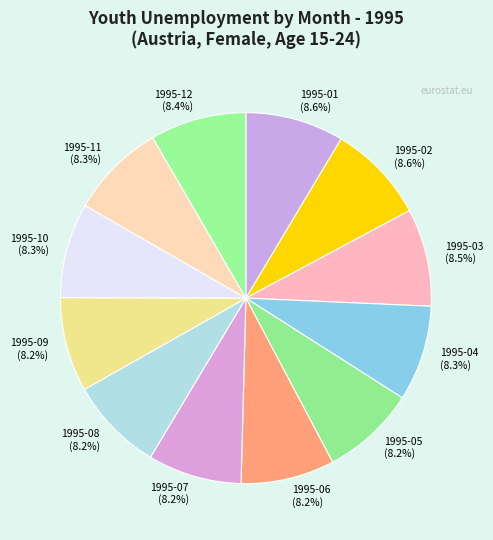

To the nearest percent, what portion does 1995-04 represent?

8%